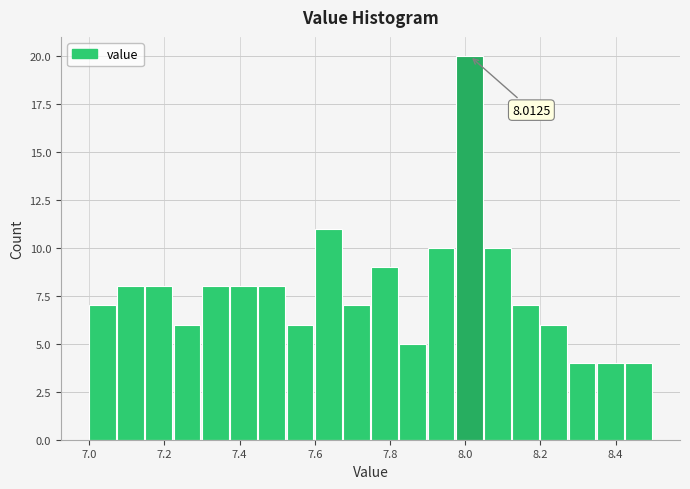

Around what value on the x-axis is the tallest bar? Give the approximate position of its centre, as read against the axis.

8.02